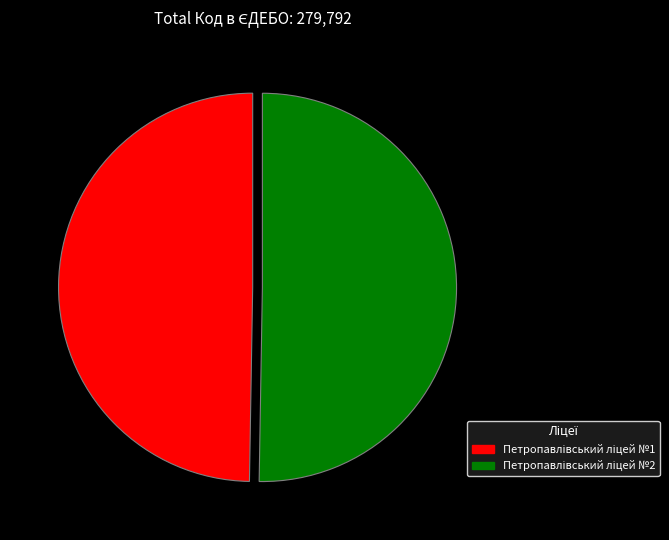

How many slices are in this pie chart?

2